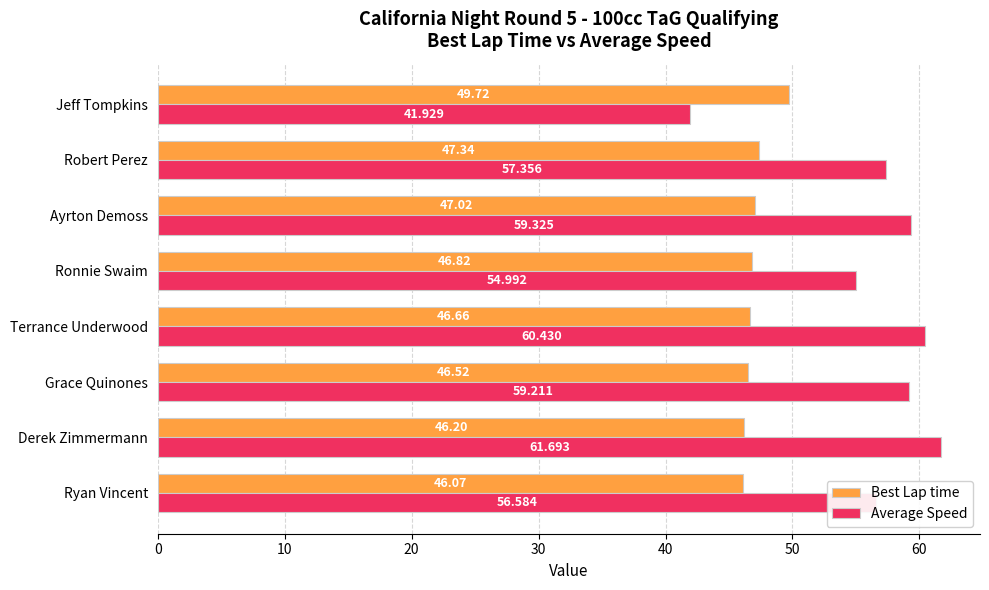

At Grace Quinones, list the series in order from largest to smallest.

Average Speed, Best Lap time